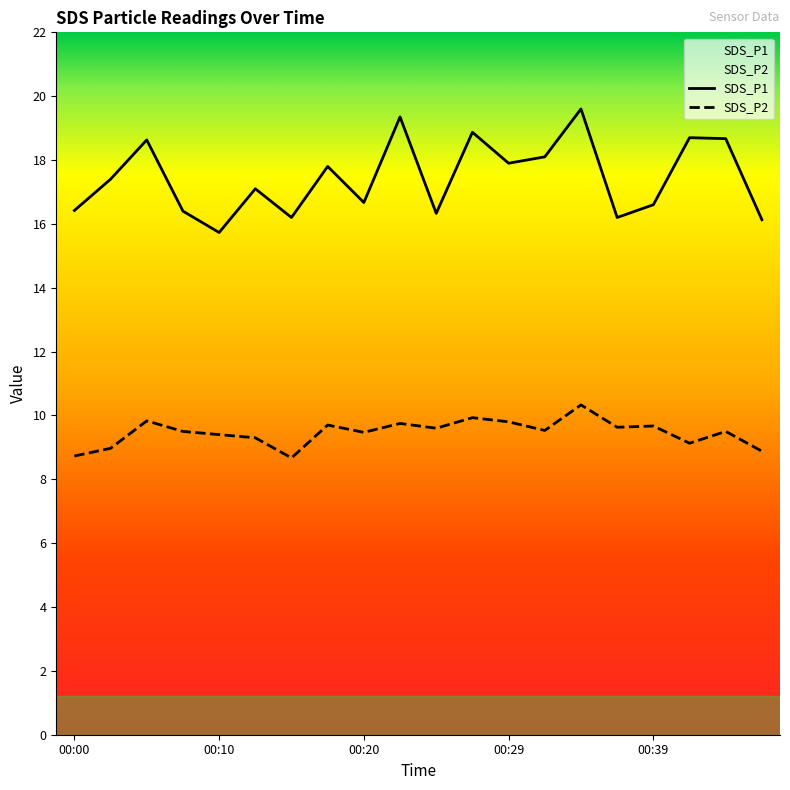

Which category has the highest value across all series?

00:34